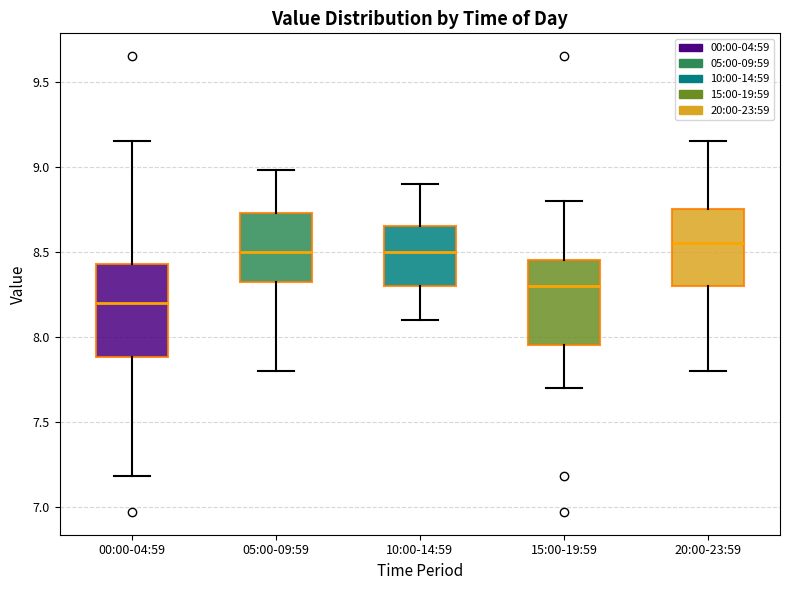

Reading left to right, transcribe this box plot: for each box, give where its median line is, the range the box spans, and where its two whiskers end, as read against the y-axis. The values are not printed on the chart, so give them approximately, as read against the axis.

00:00-04:59: median 8.20, box 7.90 to 8.45, whiskers 7.20 to 9.15
05:00-09:59: median 8.50, box 8.30 to 8.75, whiskers 7.80 to 9.00
10:00-14:59: median 8.50, box 8.30 to 8.65, whiskers 8.10 to 8.90
15:00-19:59: median 8.30, box 7.95 to 8.45, whiskers 7.70 to 8.80
20:00-23:59: median 8.55, box 8.30 to 8.75, whiskers 7.80 to 9.15